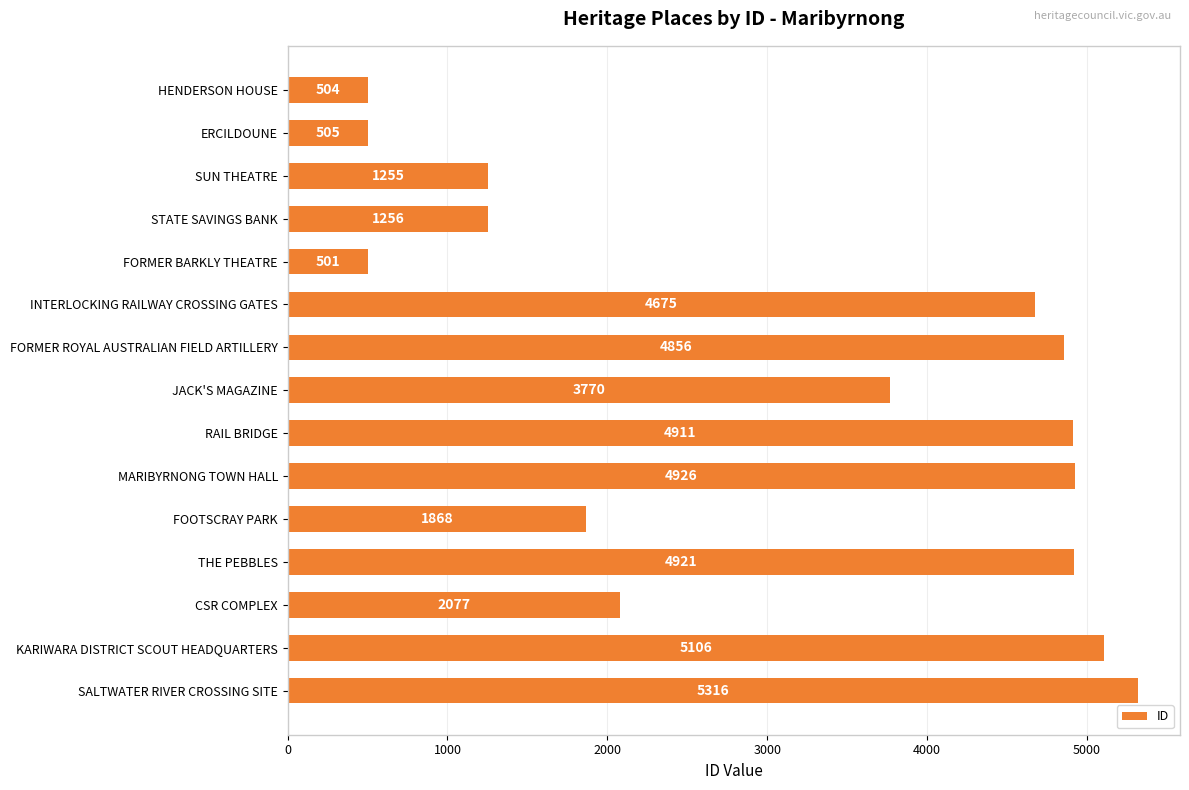

Reading top to bottom, what are all the values shown in this chart?

HENDERSON HOUSE=504	ERCILDOUNE=505	SUN THEATRE=1255	STATE SAVINGS BANK=1256	FORMER BARKLY THEATRE=501	INTERLOCKING RAILWAY CROSSING GATES=4675	FORMER ROYAL AUSTRALIAN FIELD ARTILLERY=4856	JACK'S MAGAZINE=3770	RAIL BRIDGE=4911	MARIBYRNONG TOWN HALL=4926	FOOTSCRAY PARK=1868	THE PEBBLES=4921	CSR COMPLEX=2077	KARIWARA DISTRICT SCOUT HEADQUARTERS=5106	SALTWATER RIVER CROSSING SITE=5316